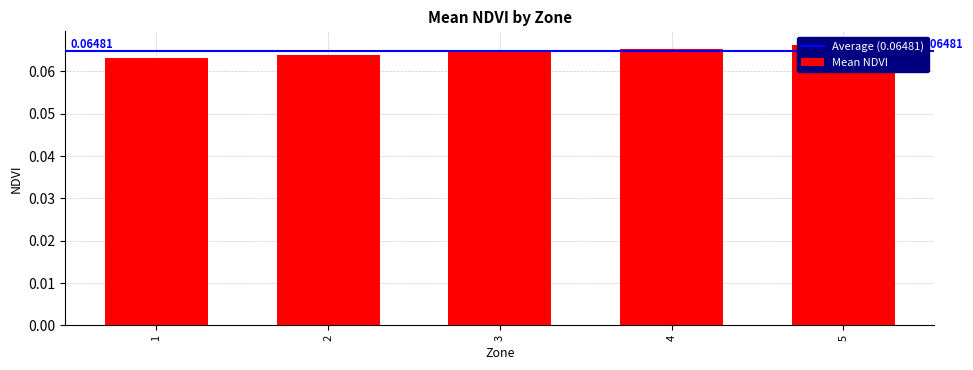

Reading left to right, transcribe all the data shown in this chart.

0.1	0.1	0.1	0.1	0.1